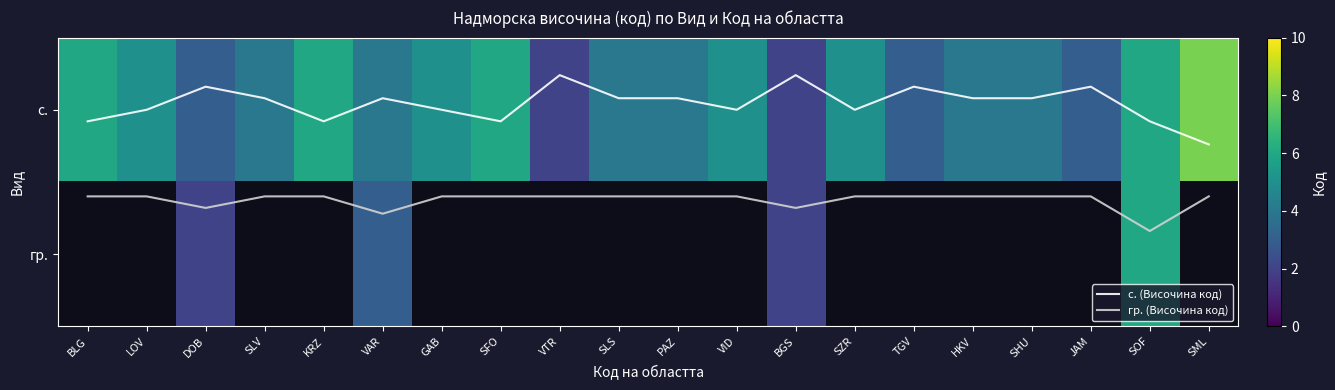

Is it true that с. equals 6.0 at KRZ?

True